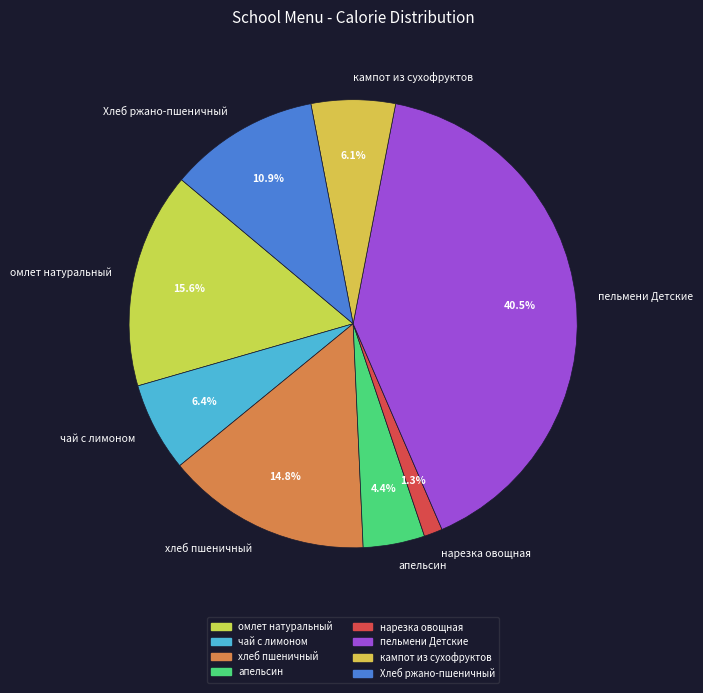

To the nearest percent, what portion does хлеб пшеничный represent?

15%